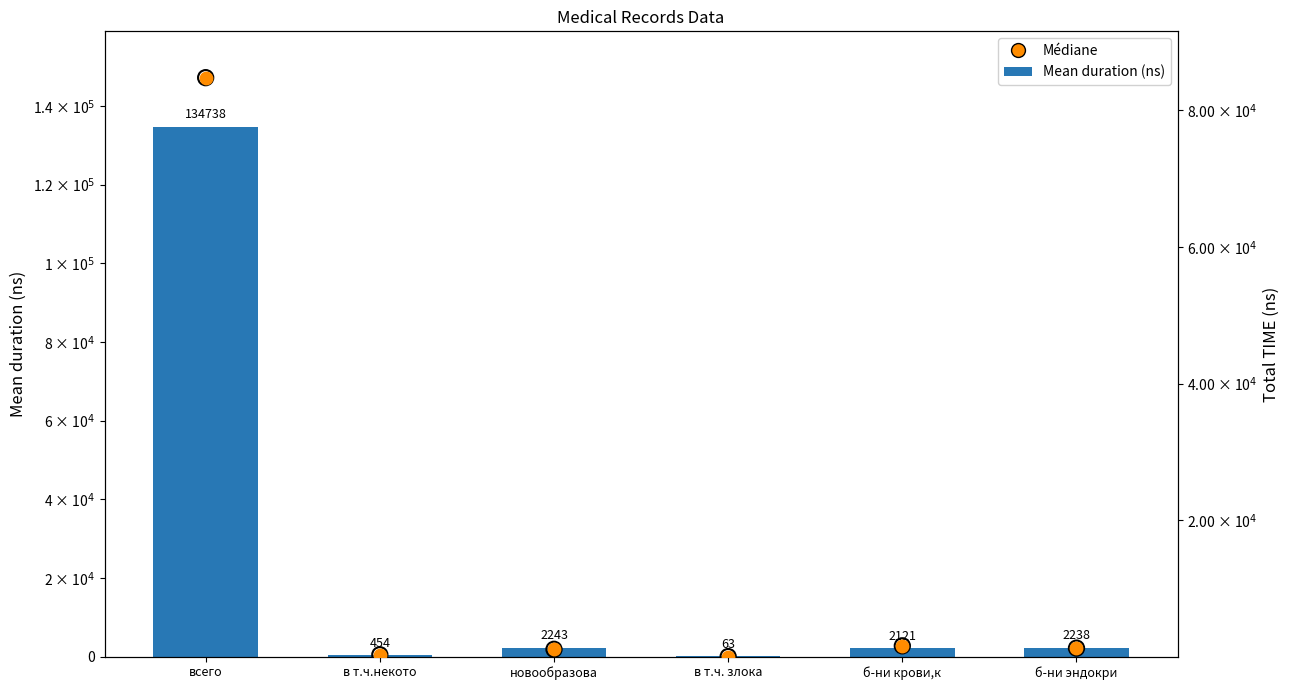

Which series has the largest Y range (max minus min)?

Mean duration (ns)